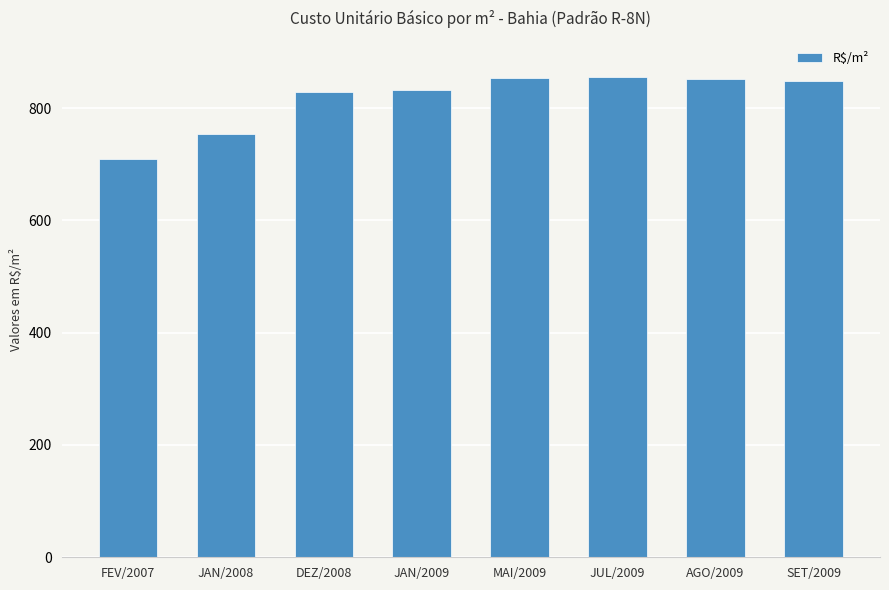

True or false: the data shows 856.1 at JUL/2009.

True